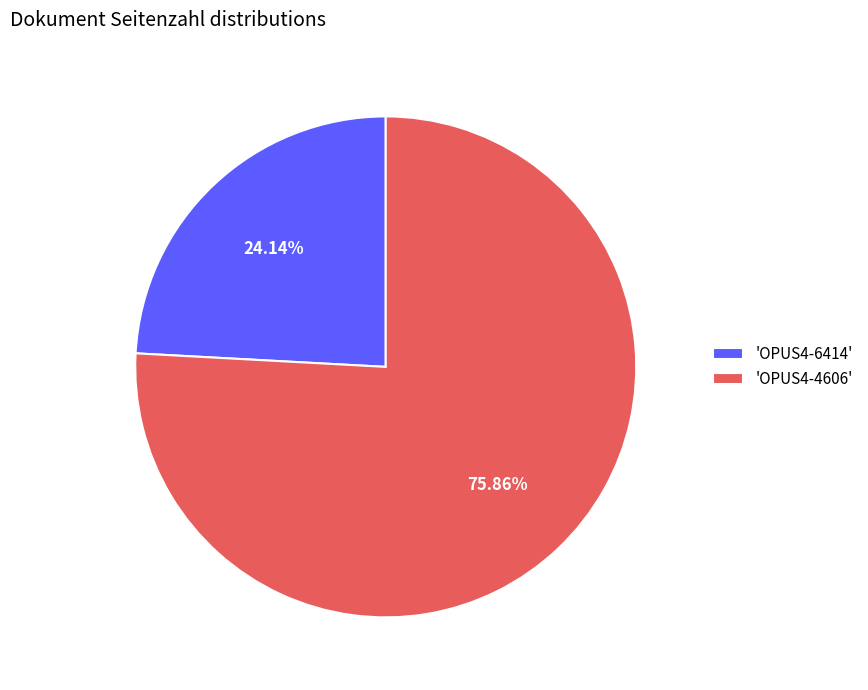

Which category has the smallest portion of the pie?

'OPUS4-6414'